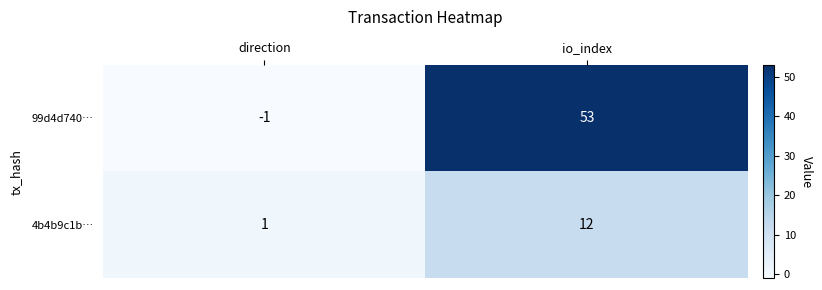

At which category does the chart reach its peak across all series?

io_index